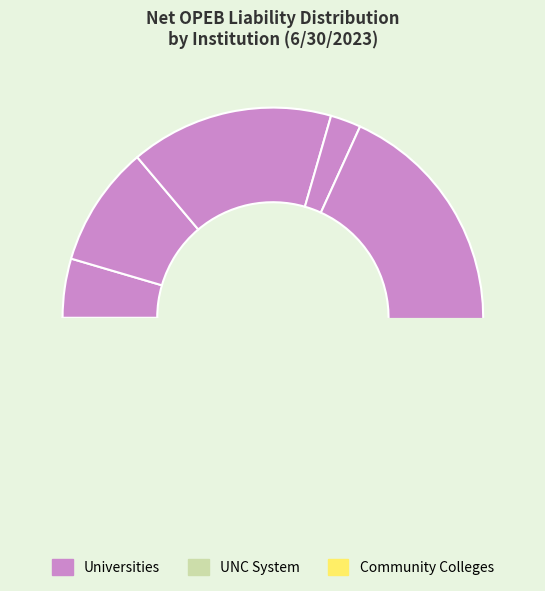

What percentage is the UNC CHARLOTTE slice, to the nearest percent?

6%